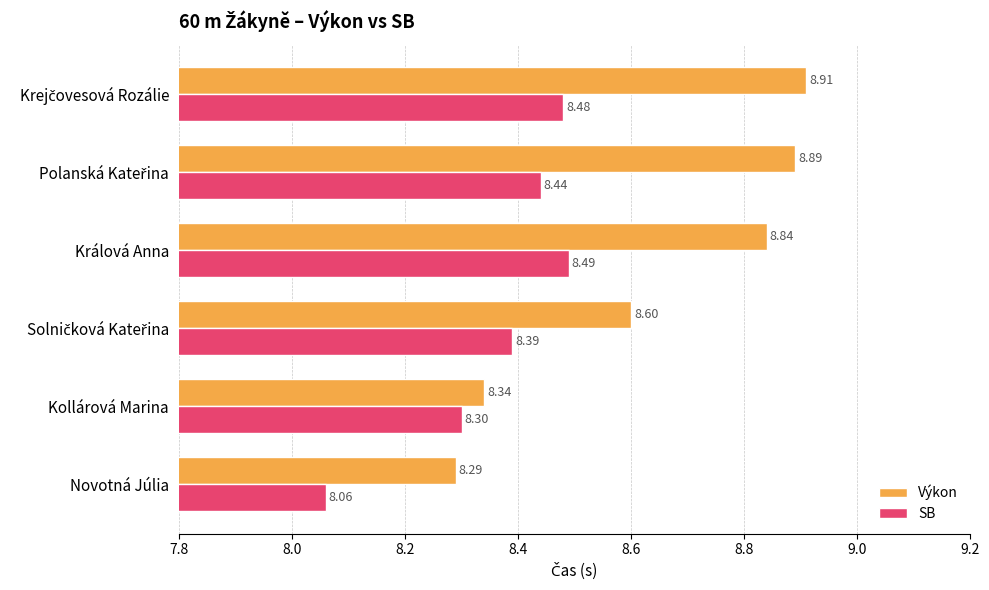

What is the average value of the Výkon series?

8.6